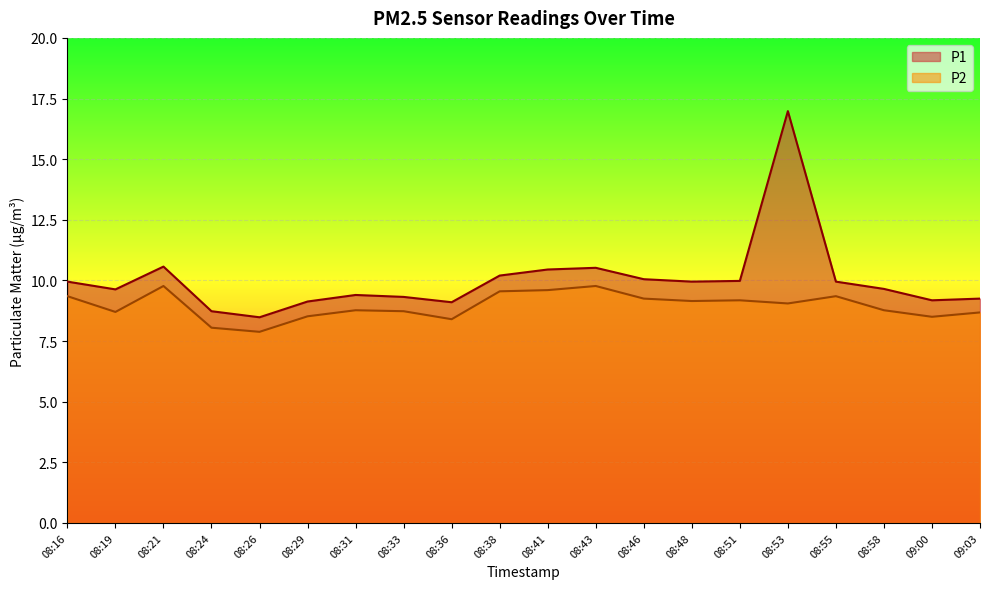

Is it true that P1 equals 29.0 at 08:53?

False